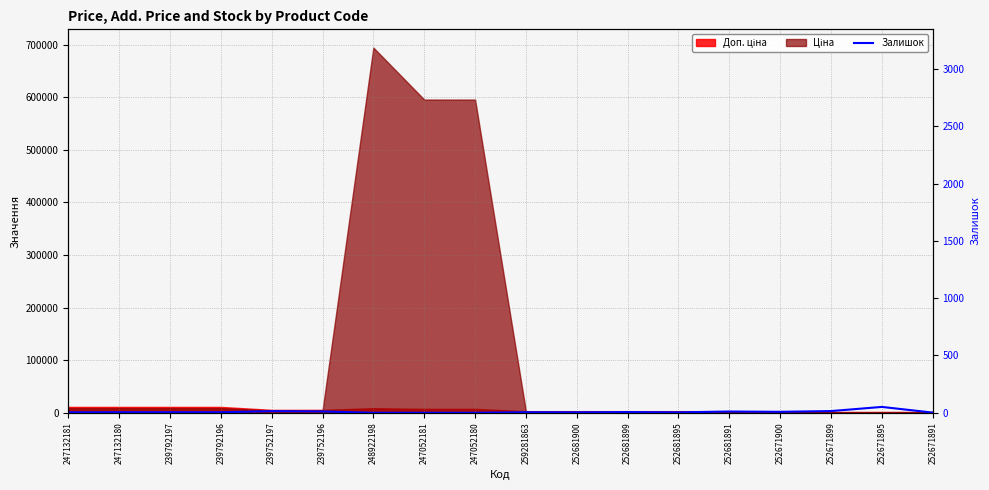

Does the chart have visible grid lines?

Yes